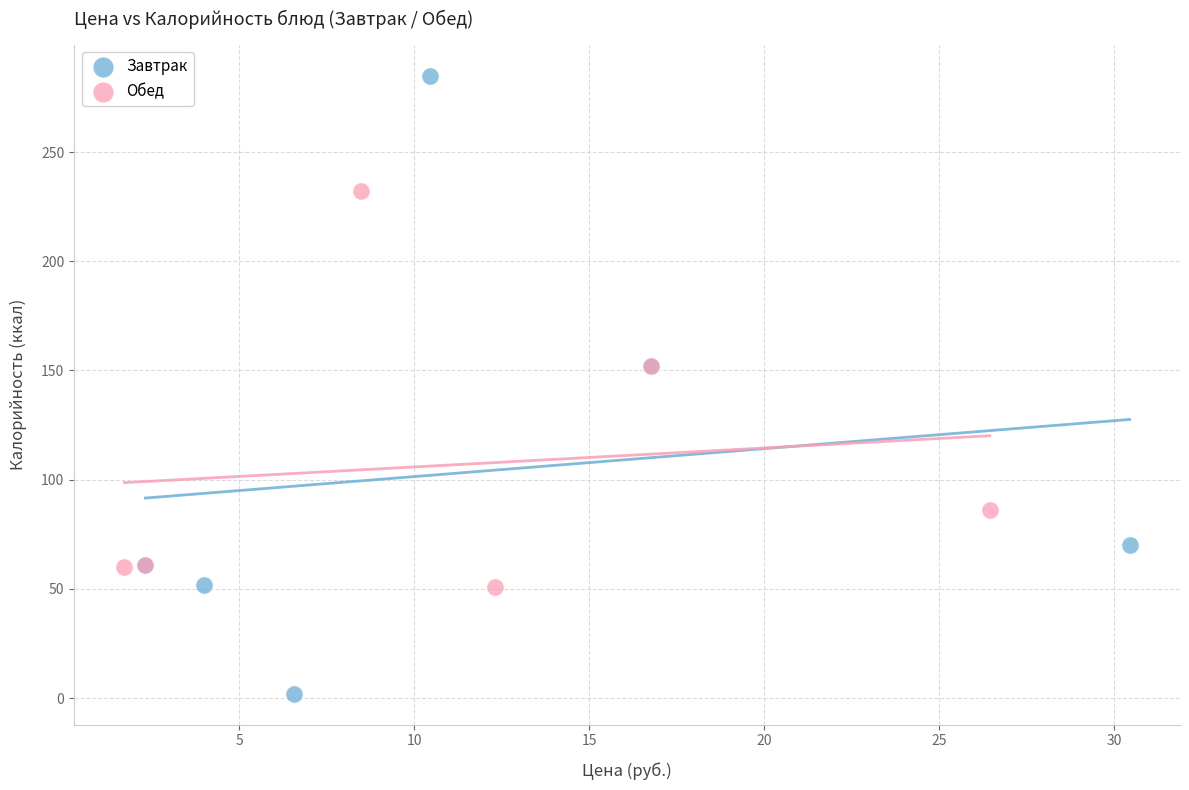

What are all the series names shown in the legend?

Завтрак, Обед